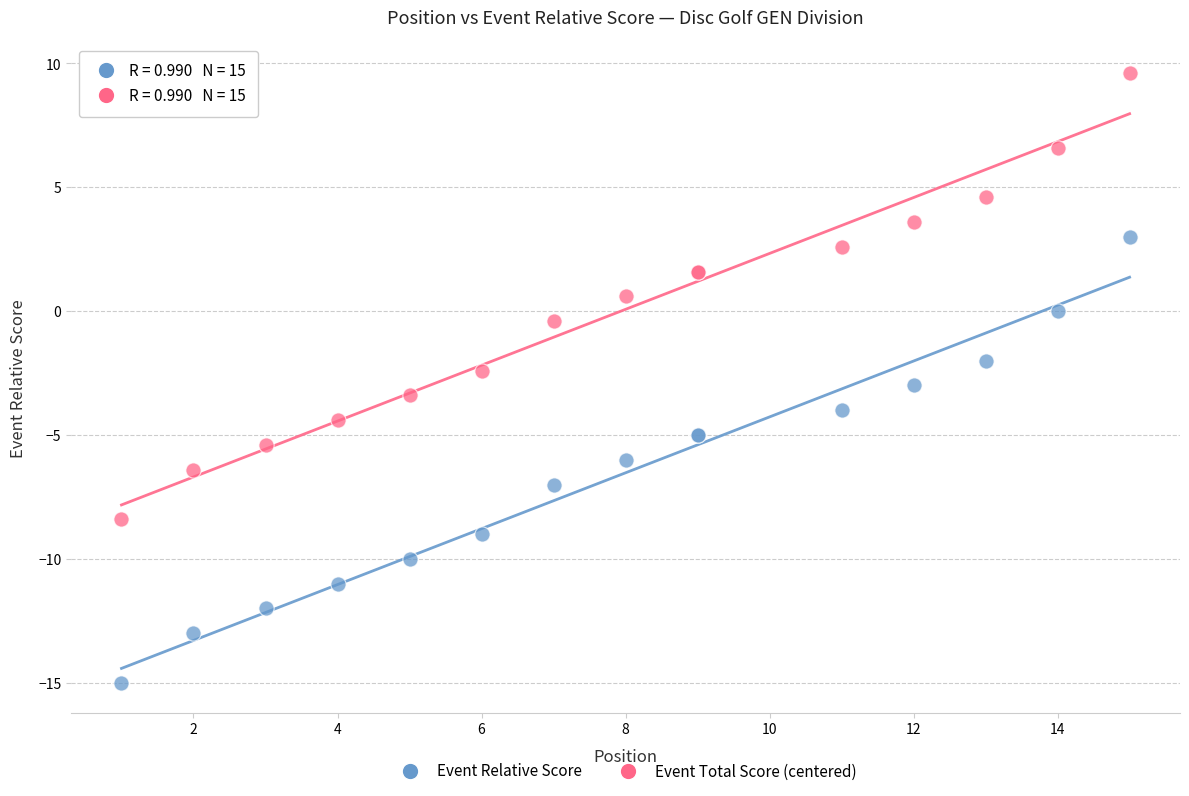

Which series reaches the minimum Y coordinate?

Event Relative Score